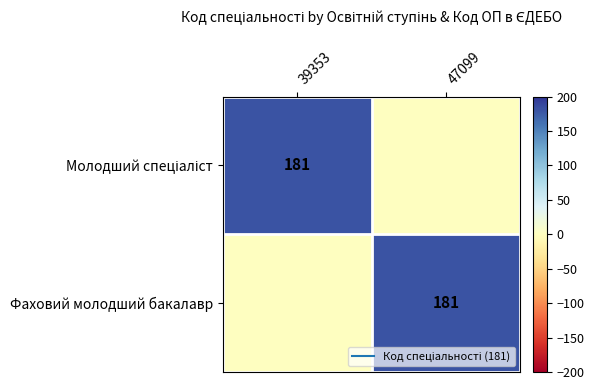

Which category has the highest value across all series?

39353